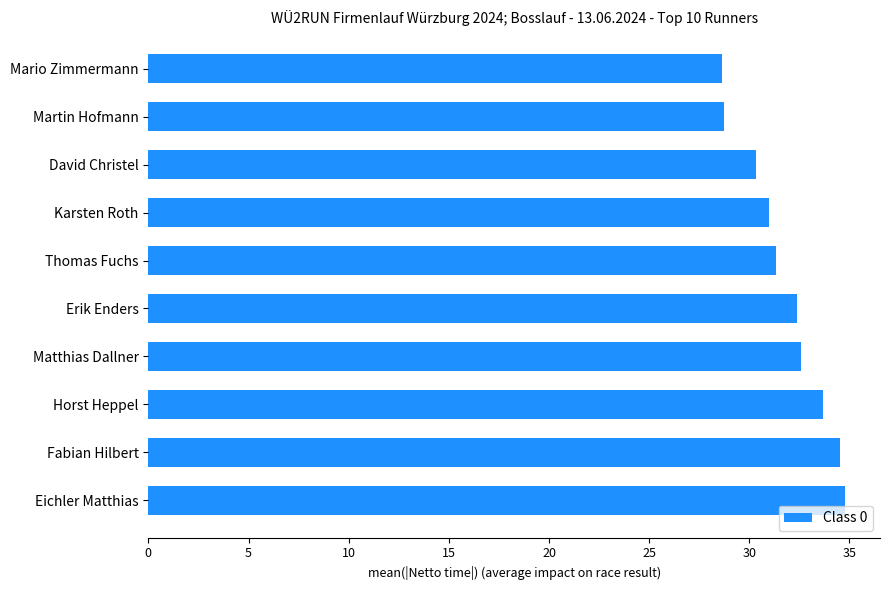

True or false: the data shows 32.6 at Matthias Dallner.

True